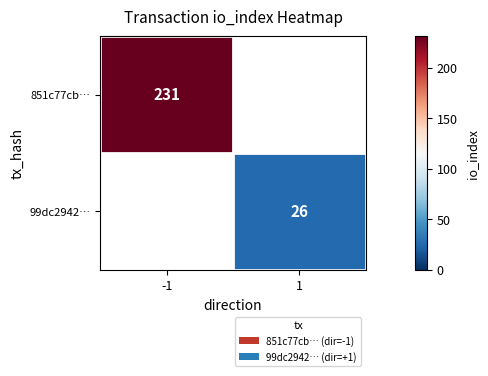

How many categories are shown in the chart?

2